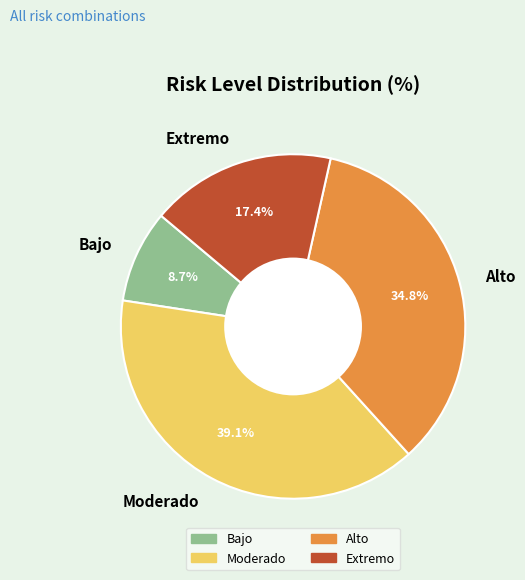

What portion of the pie excludes Alto?

65.2%